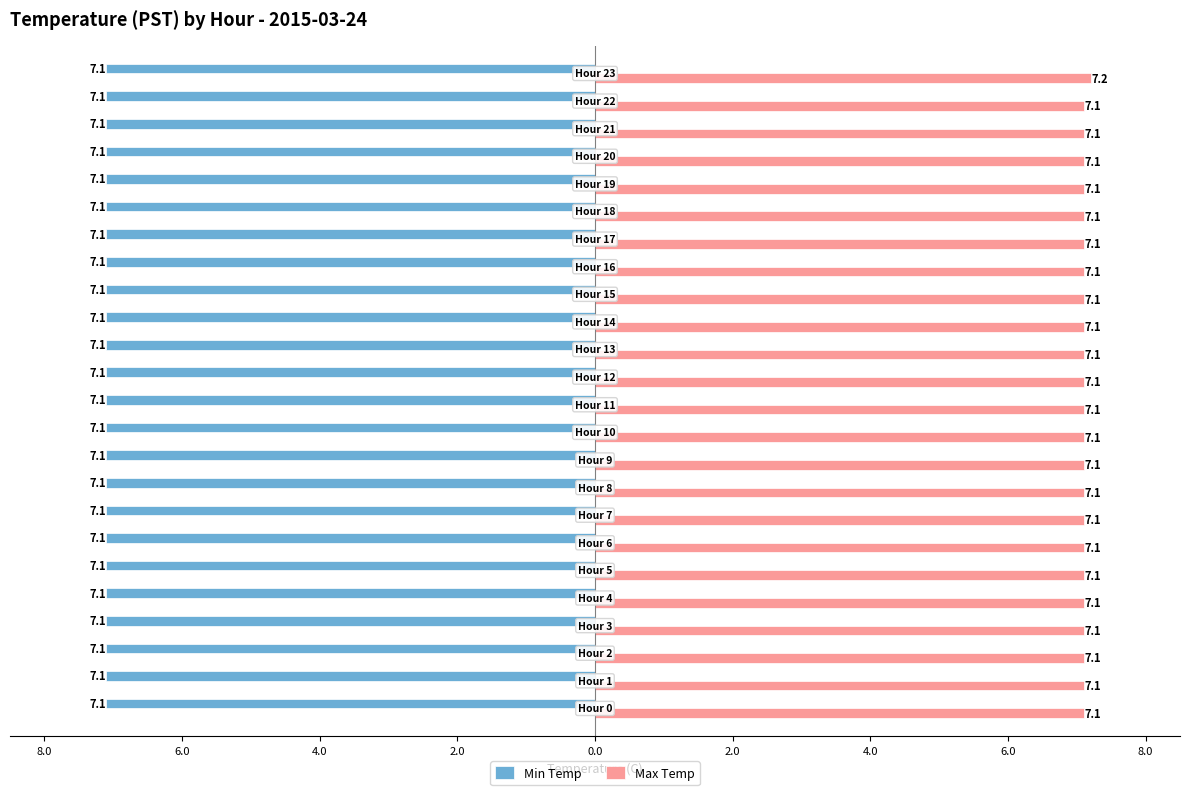

What are all the series names shown in the legend?

Min Temp, Max Temp